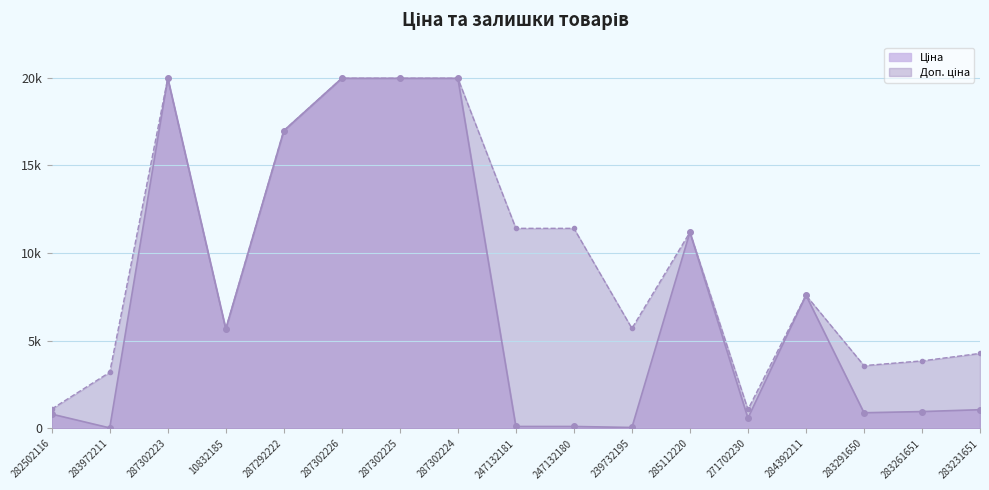

True or false: Доп. ціна and Ціна cross at least once.

False